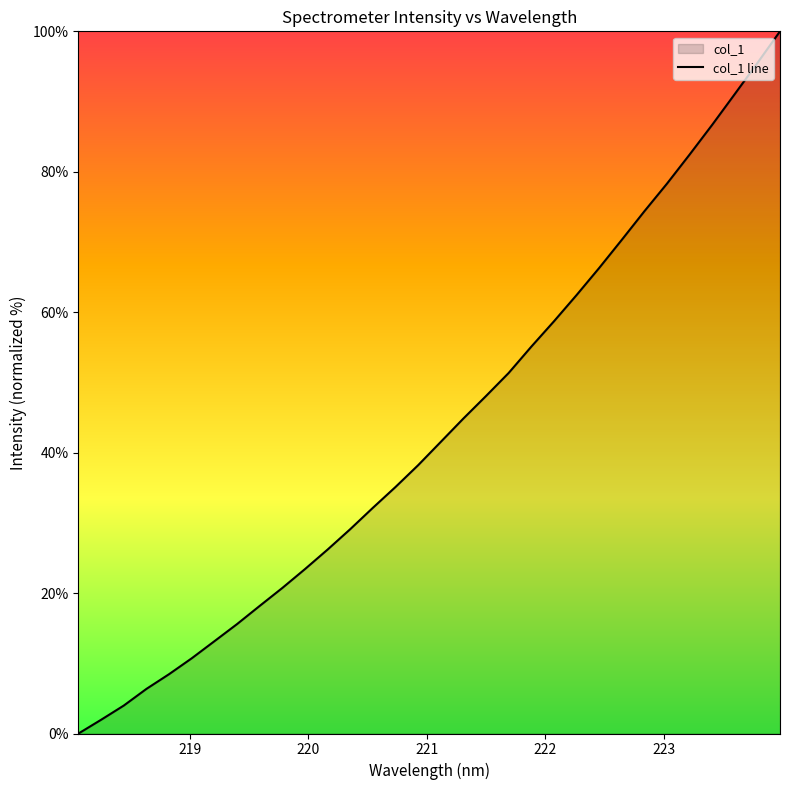

What is the maximum value shown in the chart?

100.0